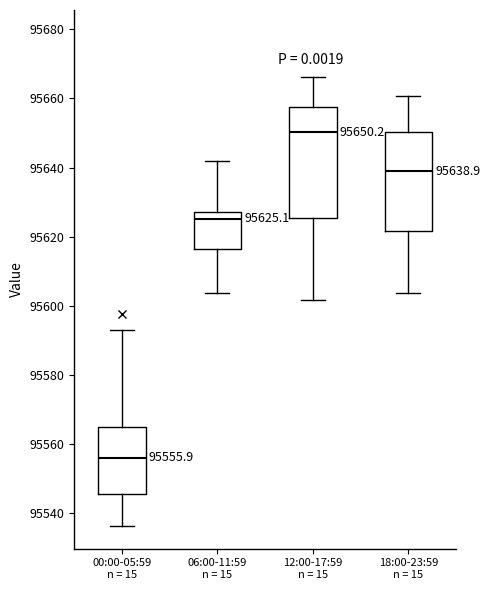

Comparing the boxes themselves (not the whiskers), which one is the tallest?

12:00-17:59 n = 15